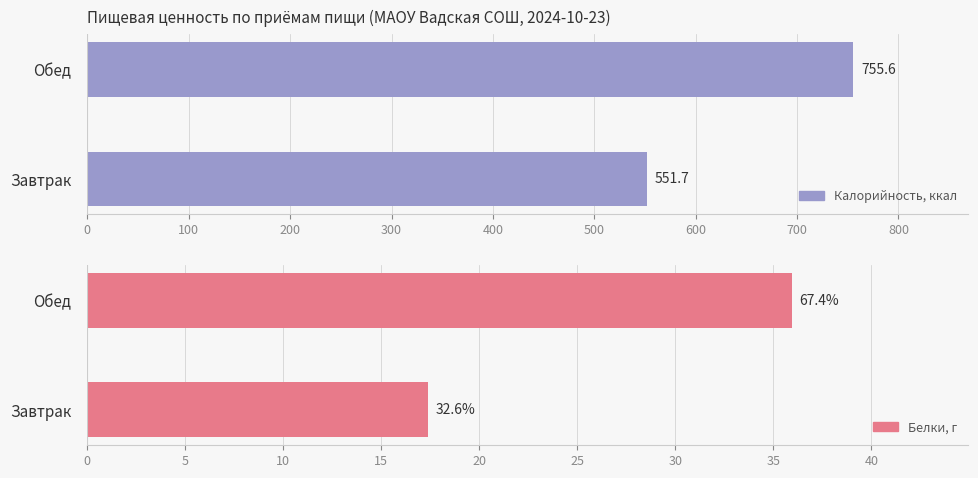

What is the sum of all Калорийность values?

1307.3